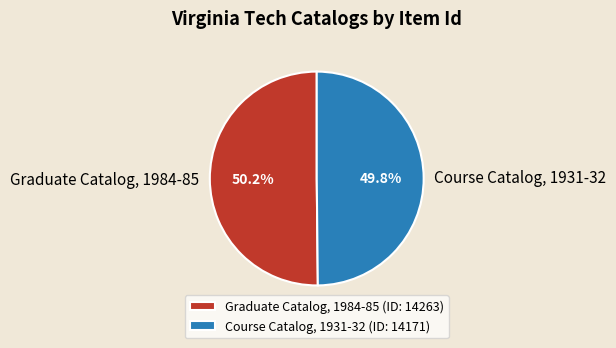

Does any single category account for the majority?

Yes